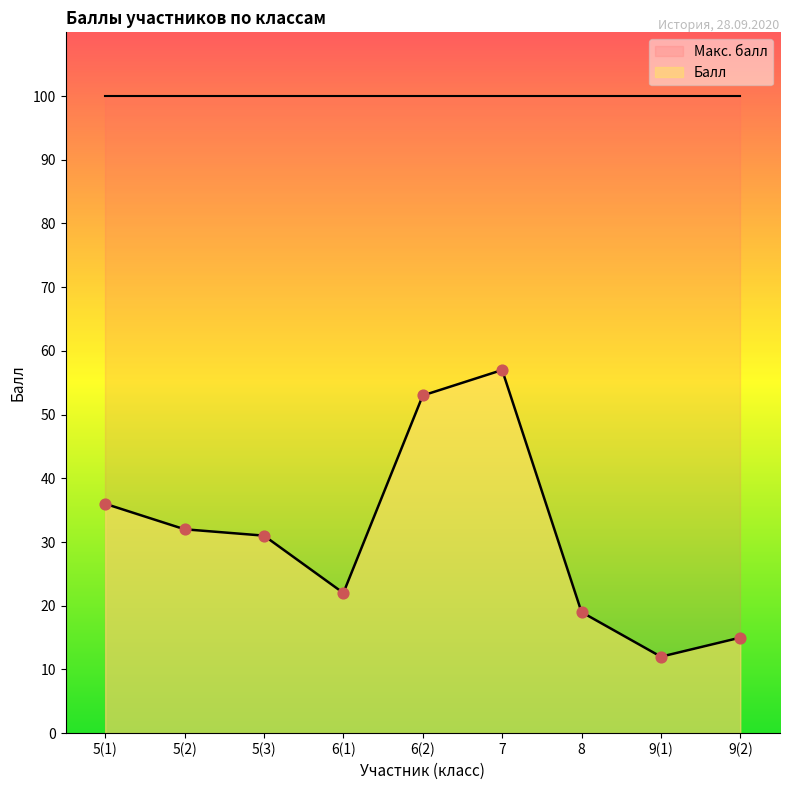

What is the change in value from 5(2) to 9(1)?

-20